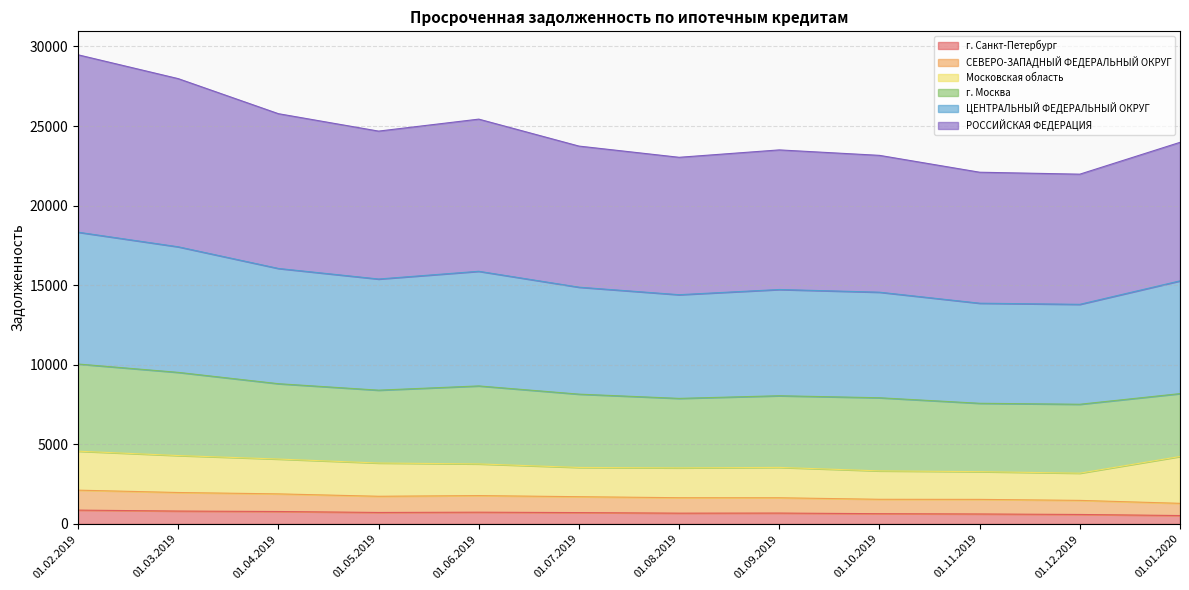

Which series has the largest total across all categories?

РОССИЙСКАЯ ФЕДЕРАЦИЯ